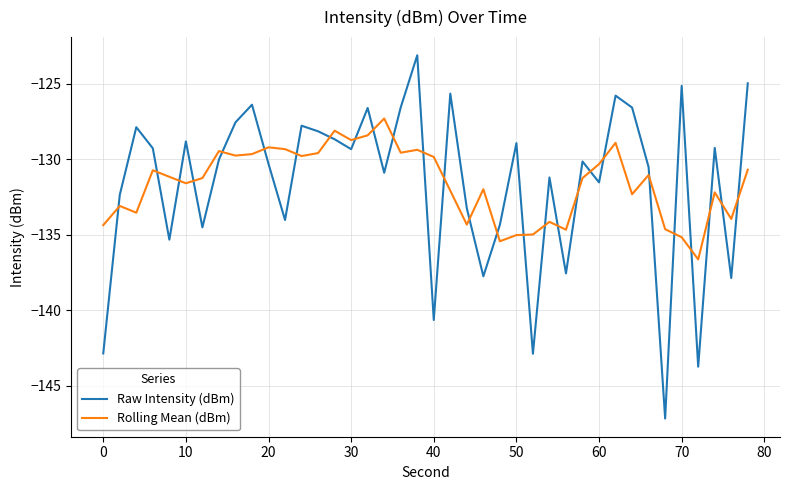

Which series has the largest range (max minus min)?

Raw Intensity (dBm)